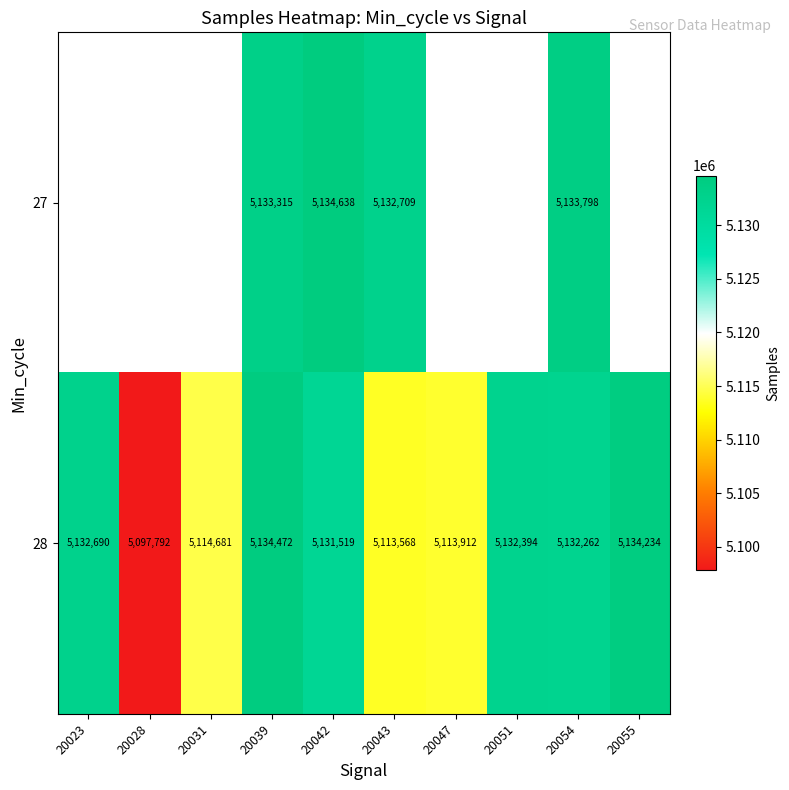

The 28 series shows 5131519 at 20042. True or false?

True